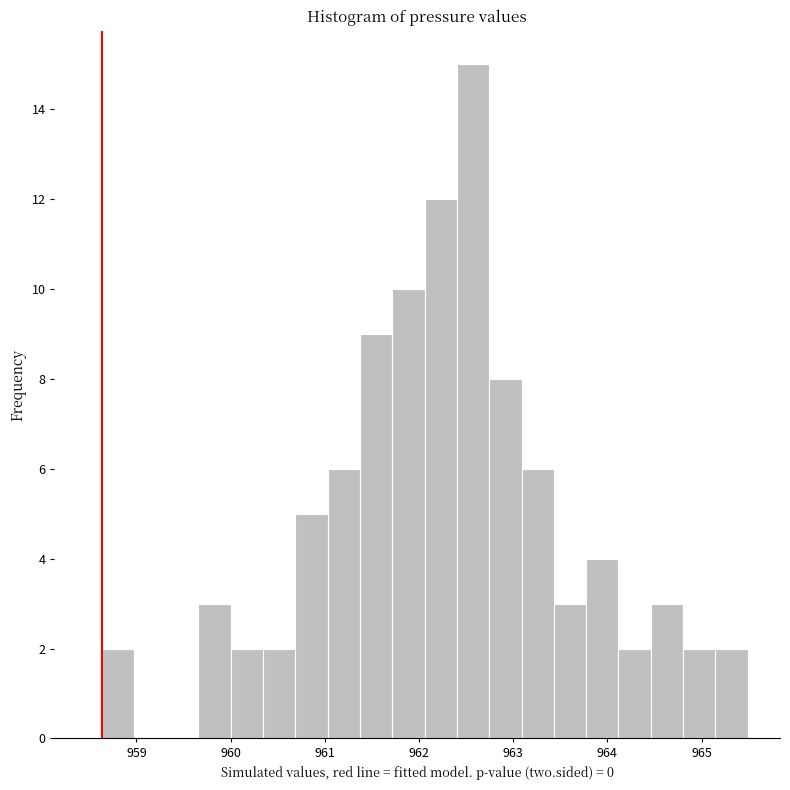

Read against the x-axis, roughly where is the centre of the tallest bar?

962.6